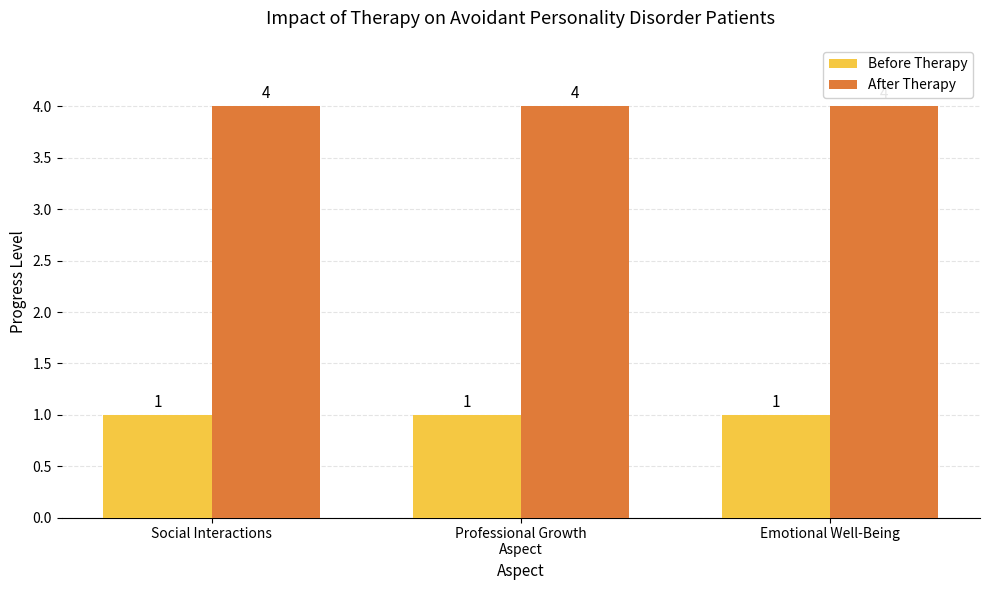

What is the label of the 3rd bar from the right?

Social Interactions